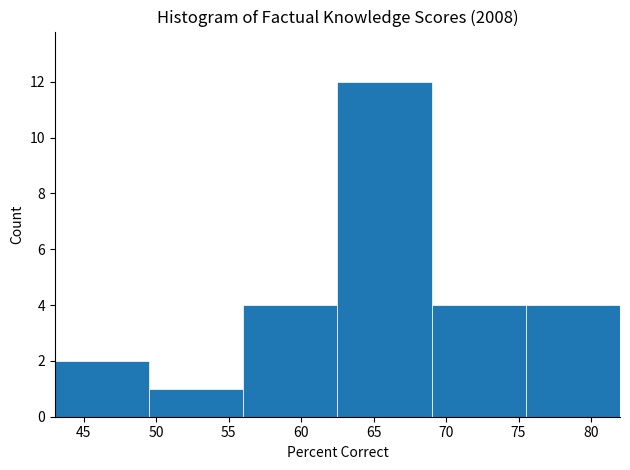

Reading left to right, list every bar in this chart as the range it spans on the x-axis followed by its height. The values are not printed on the chart, so give them approximately, as read against the axis.

43.0 to 49.5: 2
49.5 to 56.0: 1
56.0 to 62.5: 4
62.5 to 69.0: 12
69.0 to 75.5: 4
75.5 to 82.0: 4